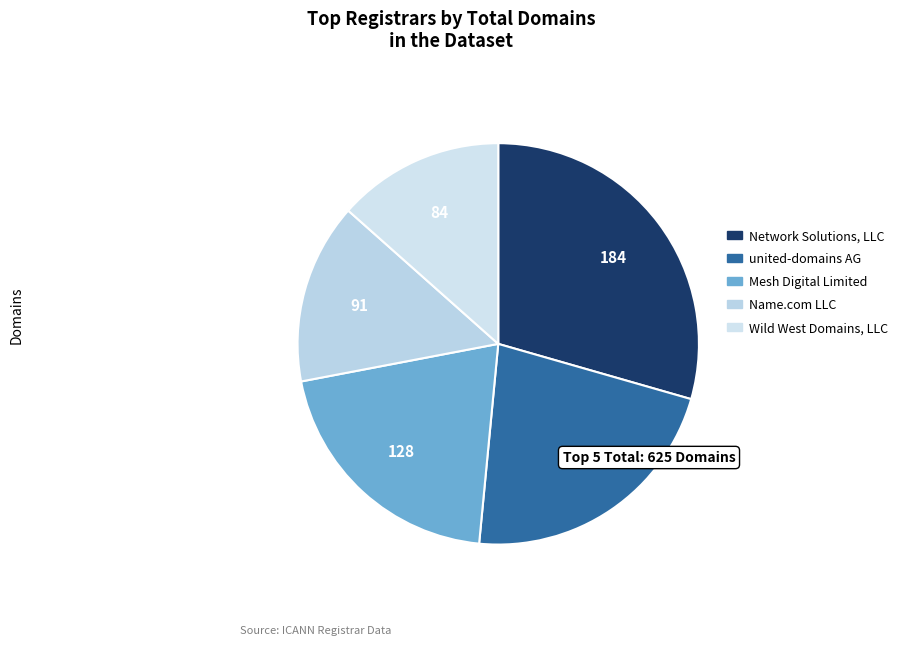

Does Mesh Digital Limited account for over 50% of the chart?

No